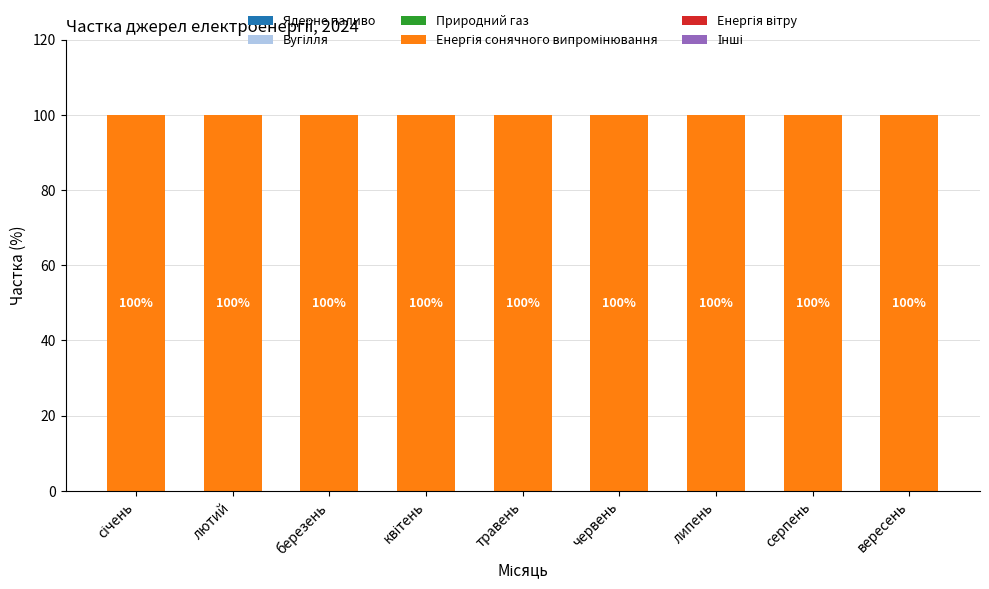

Does the chart contain stacked bars?

No